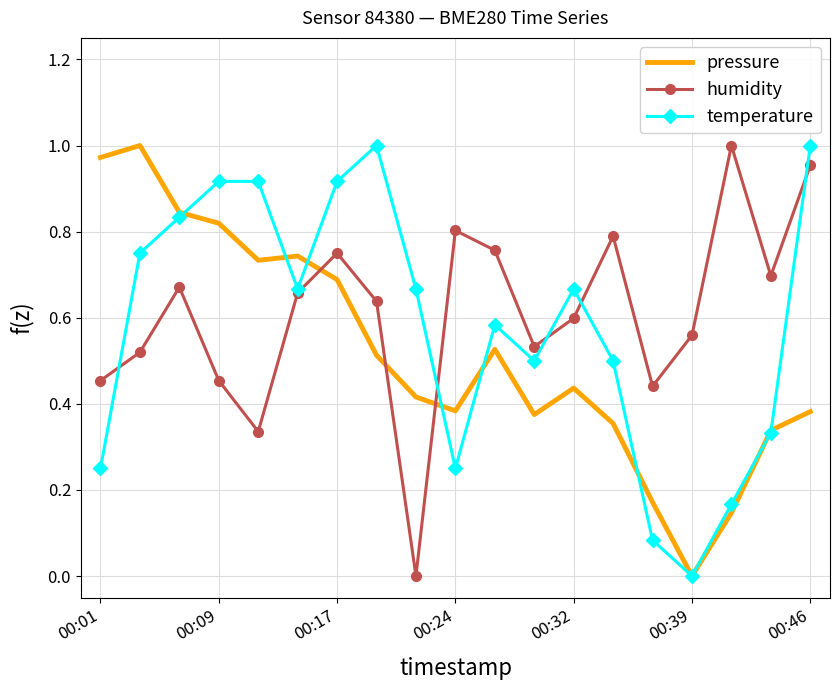

How many times do humidity and pressure cross each other?

3